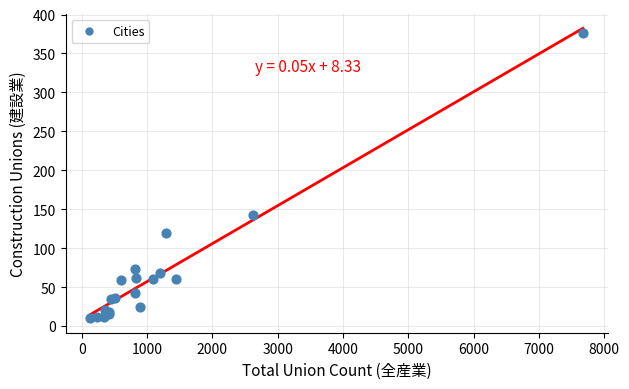

What Y value in the scatter plot is closest to 193?

142